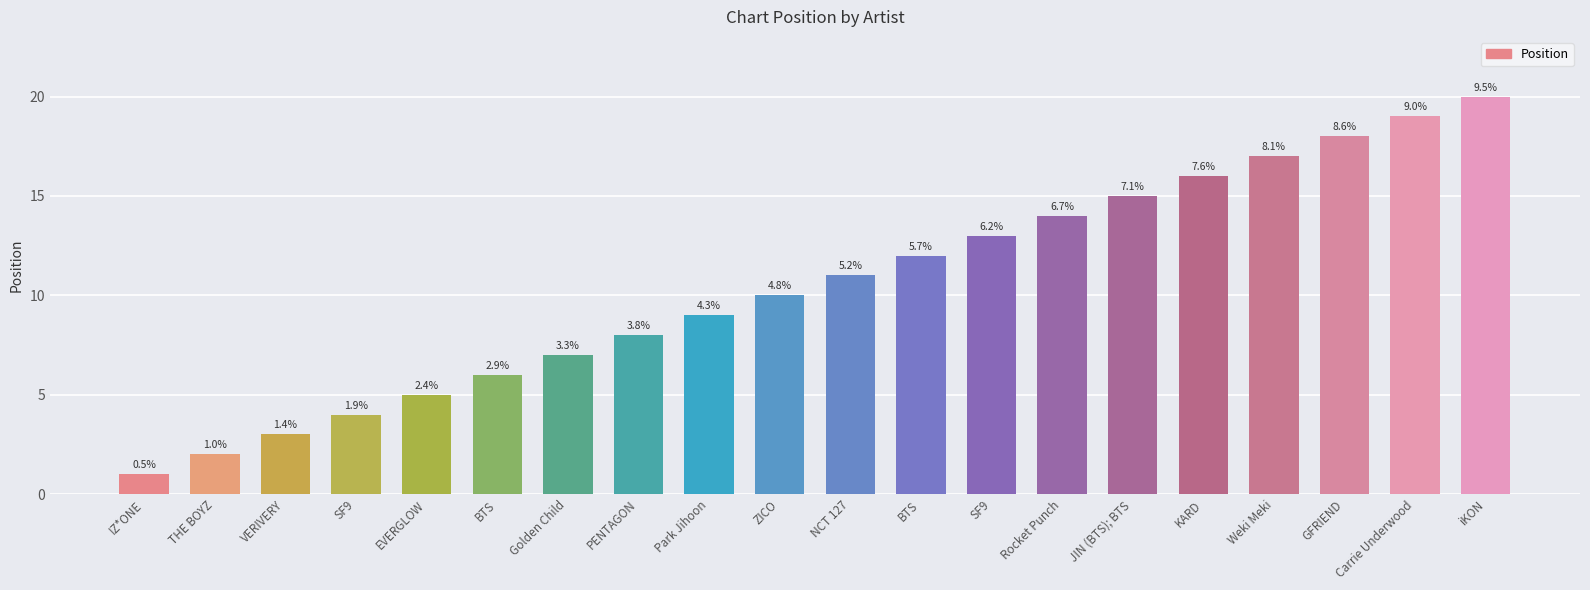

What is the difference between the values at KARD and VERIVERY?

13